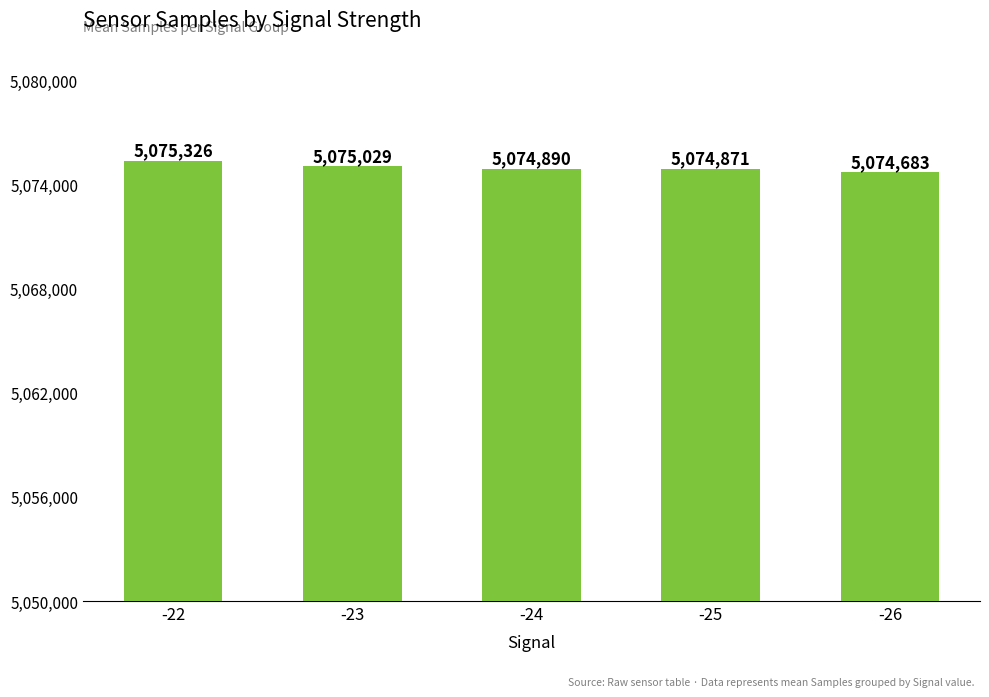

Rank the categories by value from lowest to highest.

-26, -25, -24, -23, -22